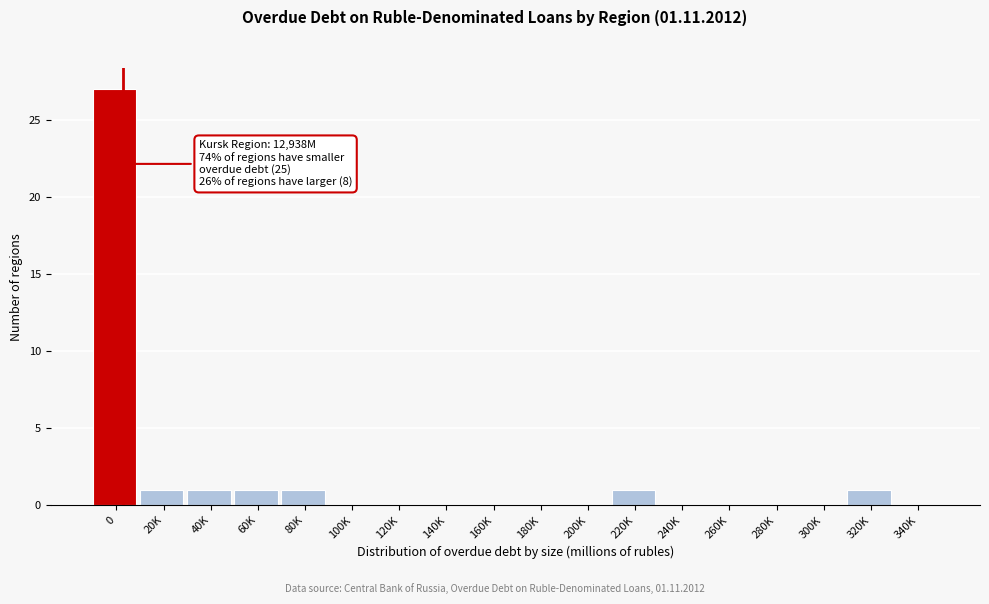

Reading left to right, extract all data points from this chart.

0=27	20K=1	40K=1	60K=1	80K=1	100K=0	120K=0	140K=0	160K=0	180K=0	200K=0	220K=1	240K=0	260K=0	280K=0	300K=0	320K=1	340K=0